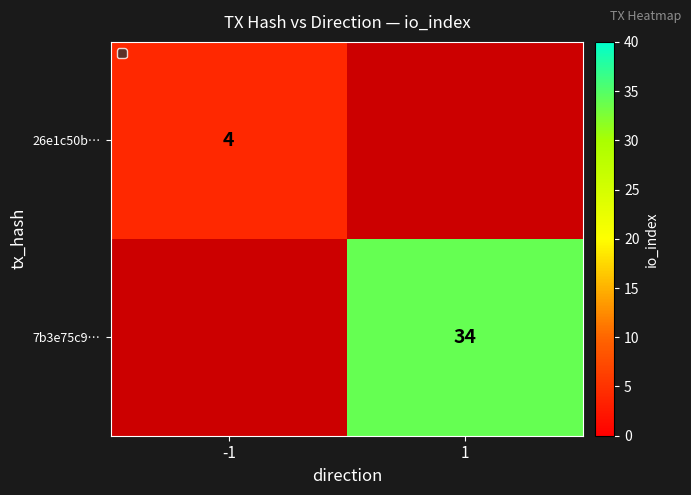

Which has a higher value, -1 or 1?

1